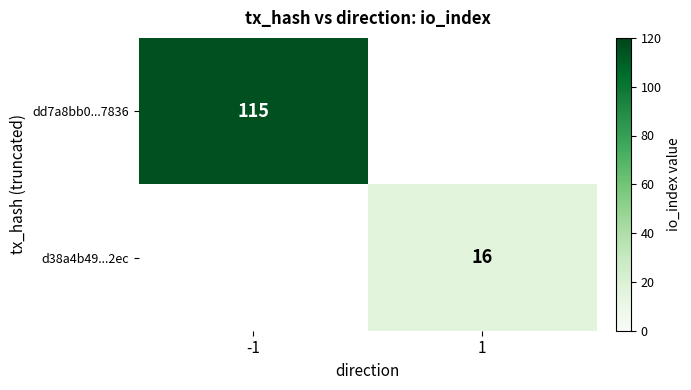

The dd7a8bb0...7836 series shows 175.7 at -1. True or false?

False